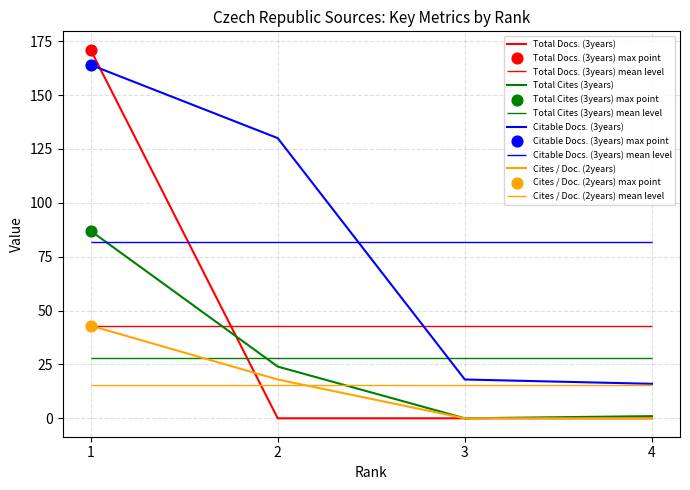

Which series reaches the maximum Y coordinate?

Total Docs. (3years)